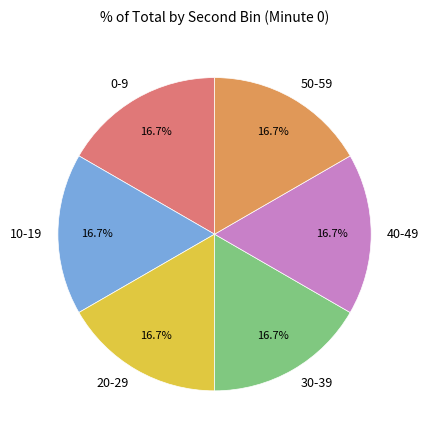

Approximately how many times larger is the value at 10-19 compared to 0-9?

1.0